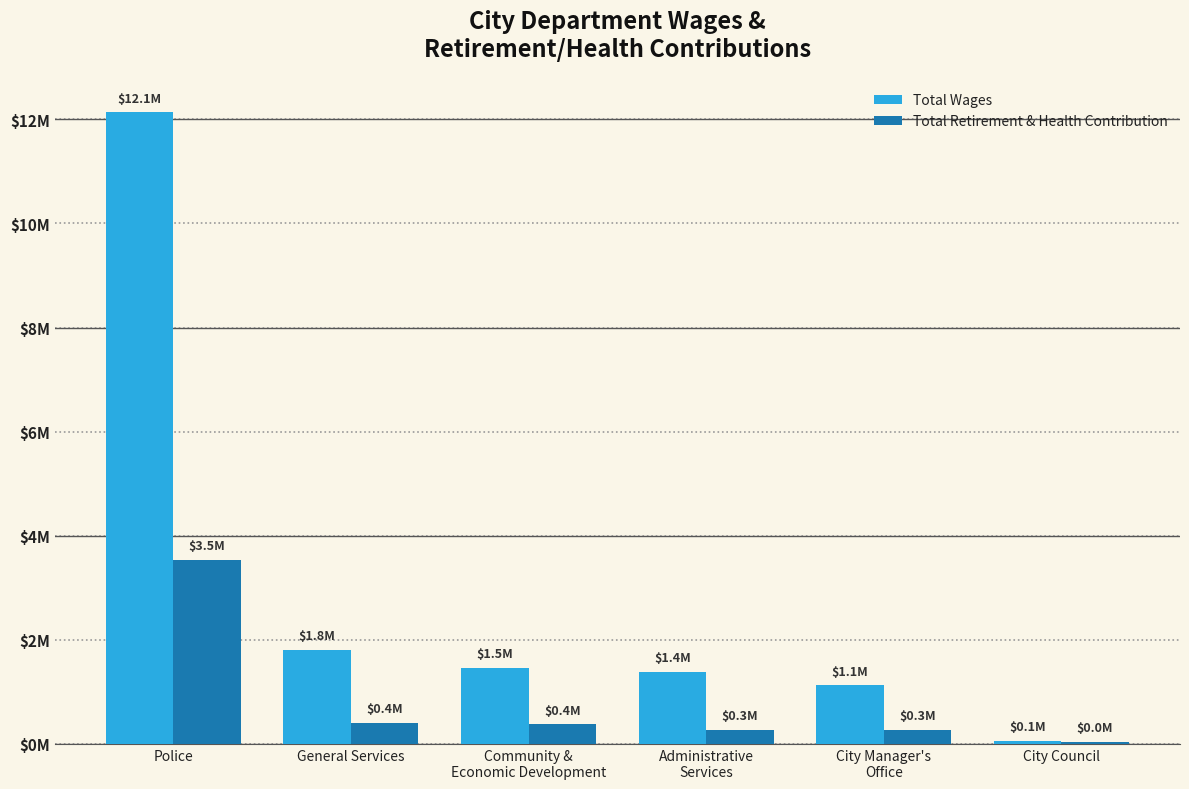

What are all the series names shown in the legend?

Total Wages, Total Retirement & Health Contribution